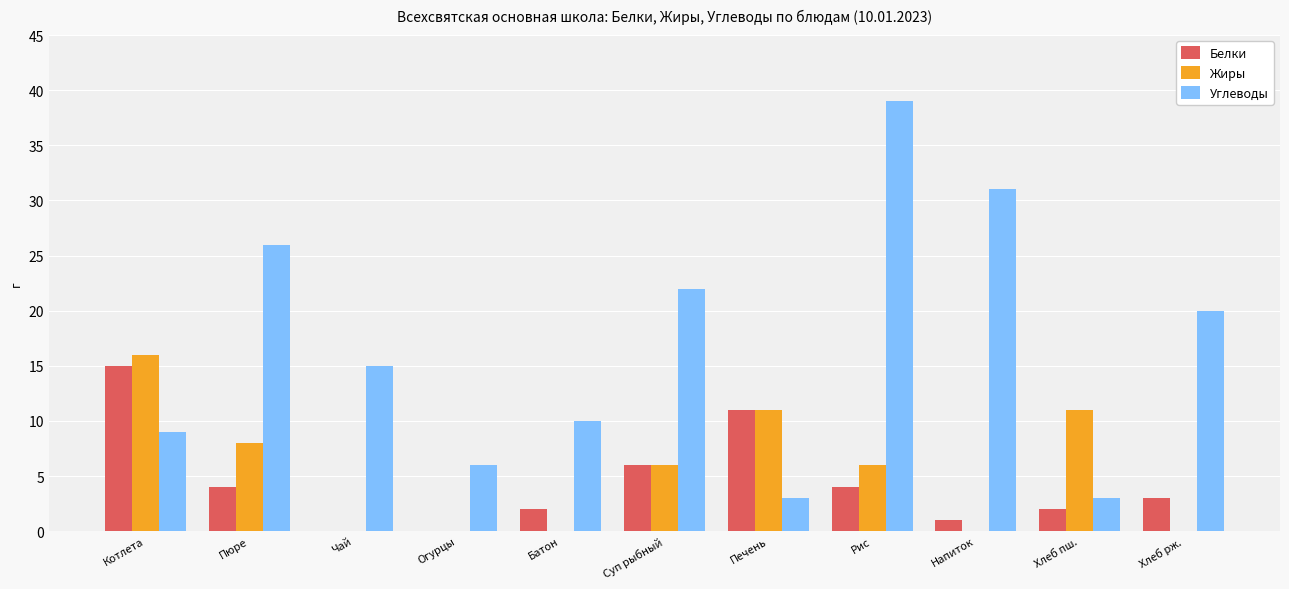

What is the highest value of the Белки series?

15